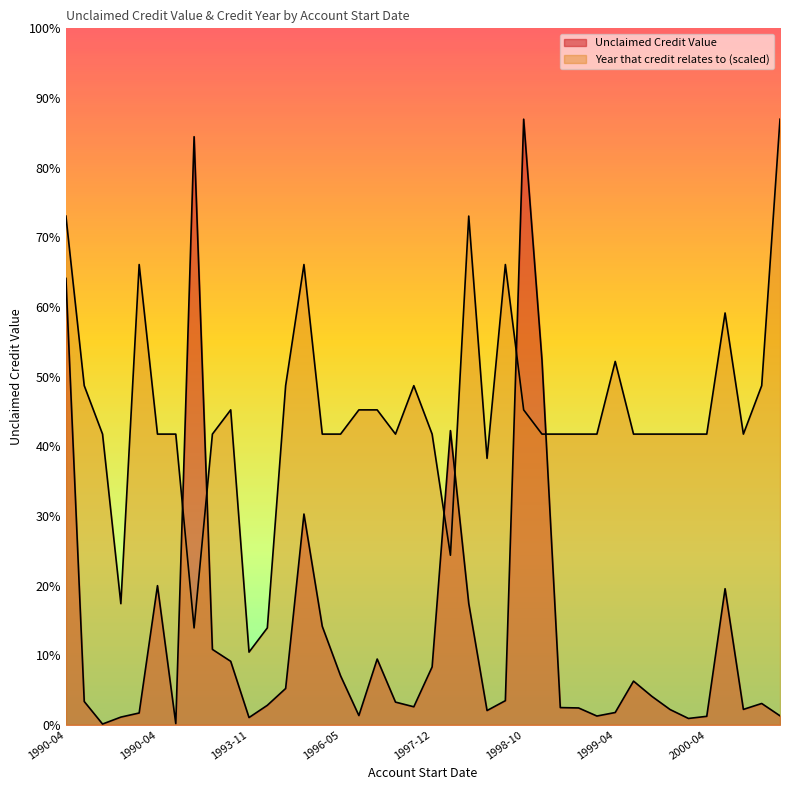

Is it true that Year that credit relates to equals 1725.0 at 1999-01-01?

True